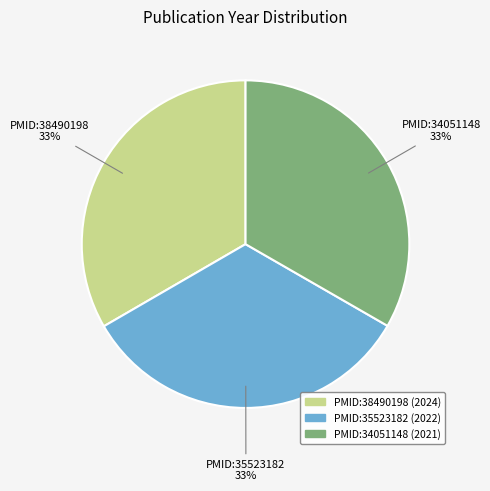

How many slices are in this pie chart?

3